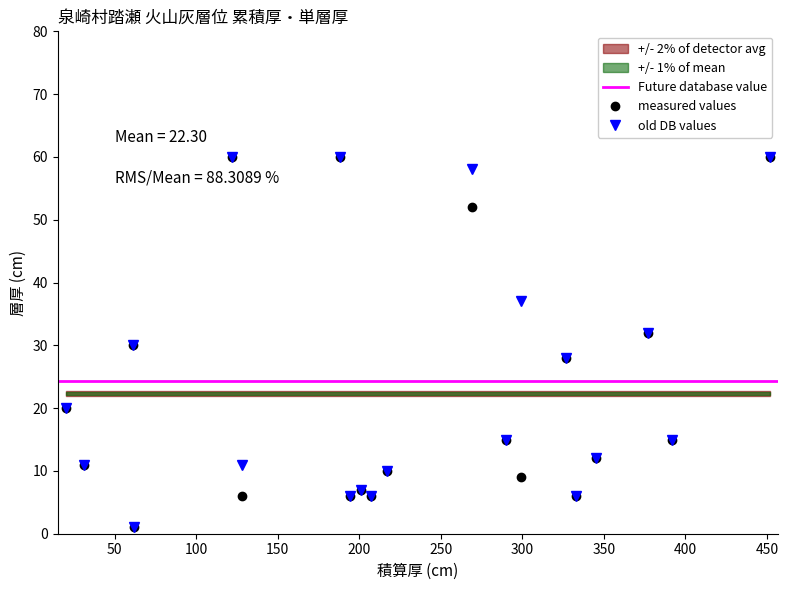

How many values in the measured values series are below 15?

10